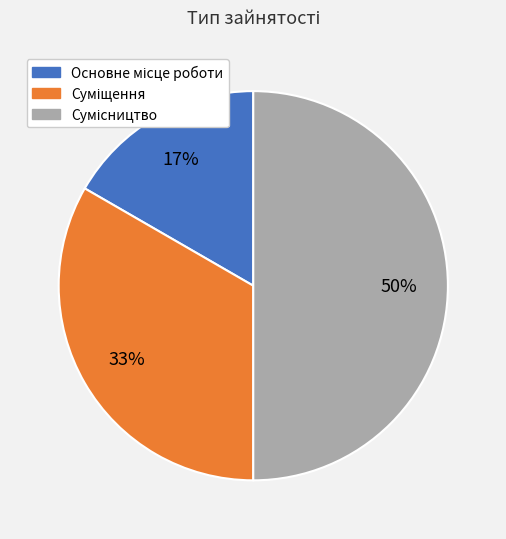

To the nearest percent, what is the difference between the largest and smallest slice percentages?

33%